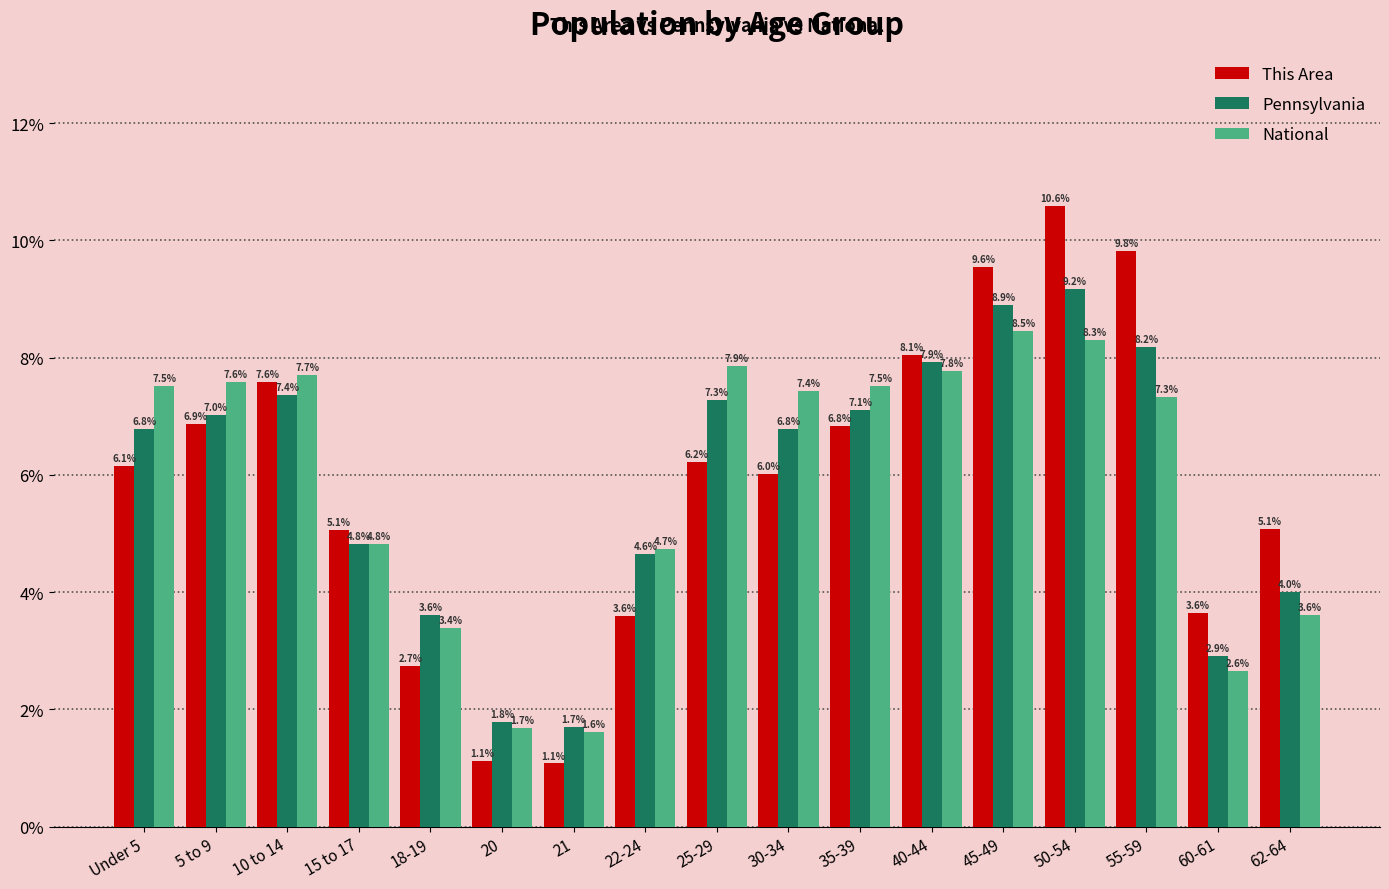

Is the value of Pennsylvania at 50-54 greater than the value of National at 22-24?

Yes